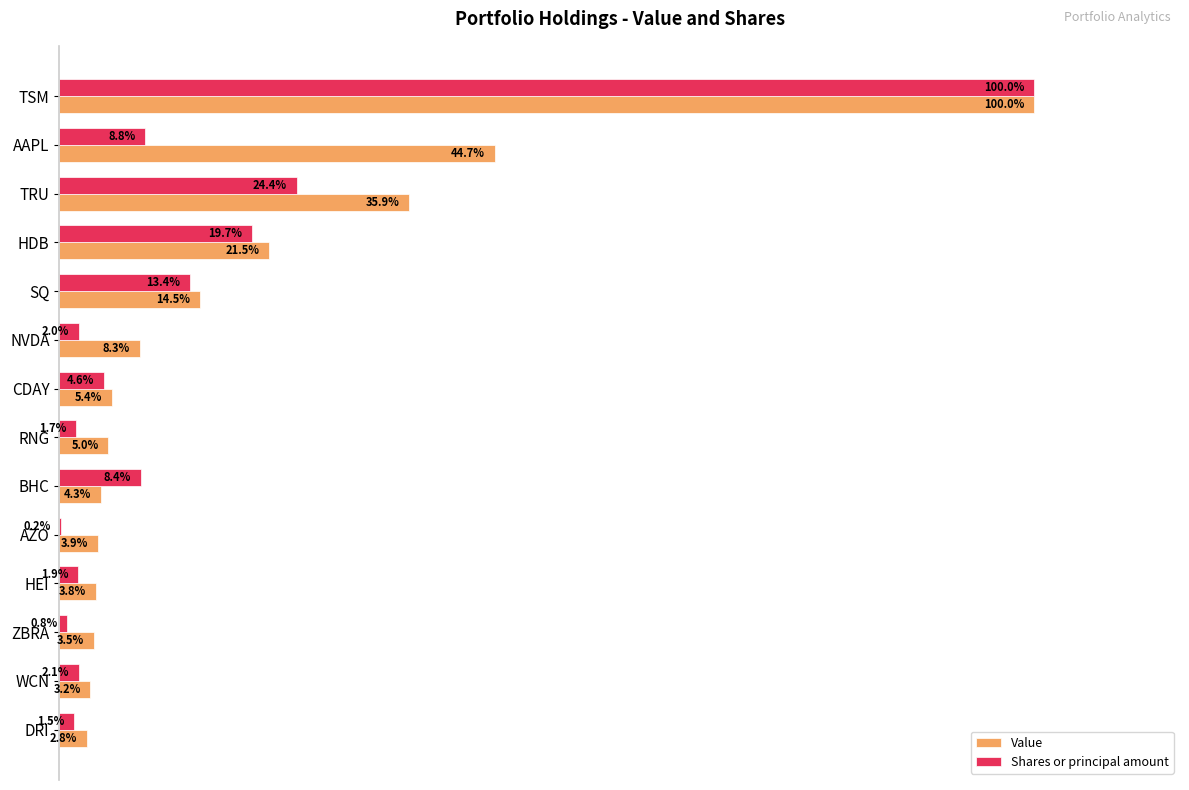

Which series has the largest total across all categories?

Value